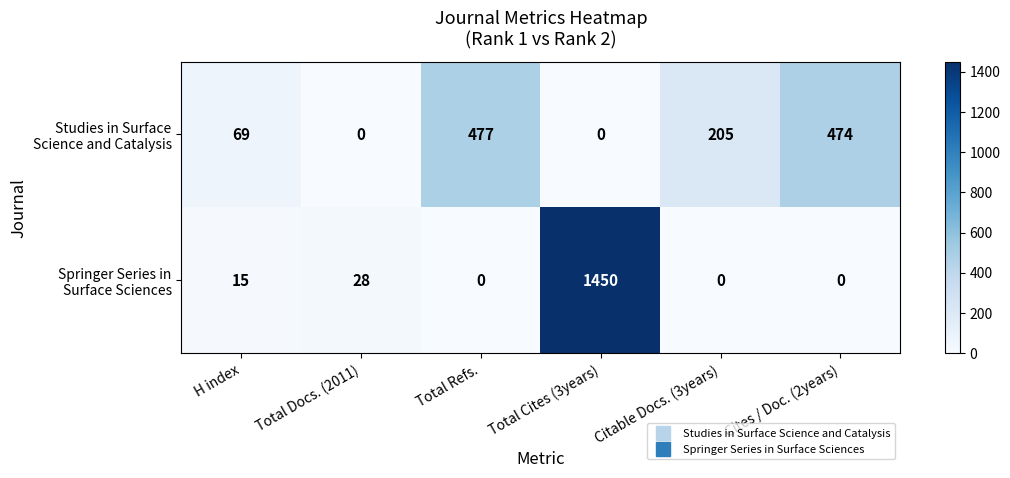

What is the difference between the highest and lowest values at Cites / Doc. (2years)?

474